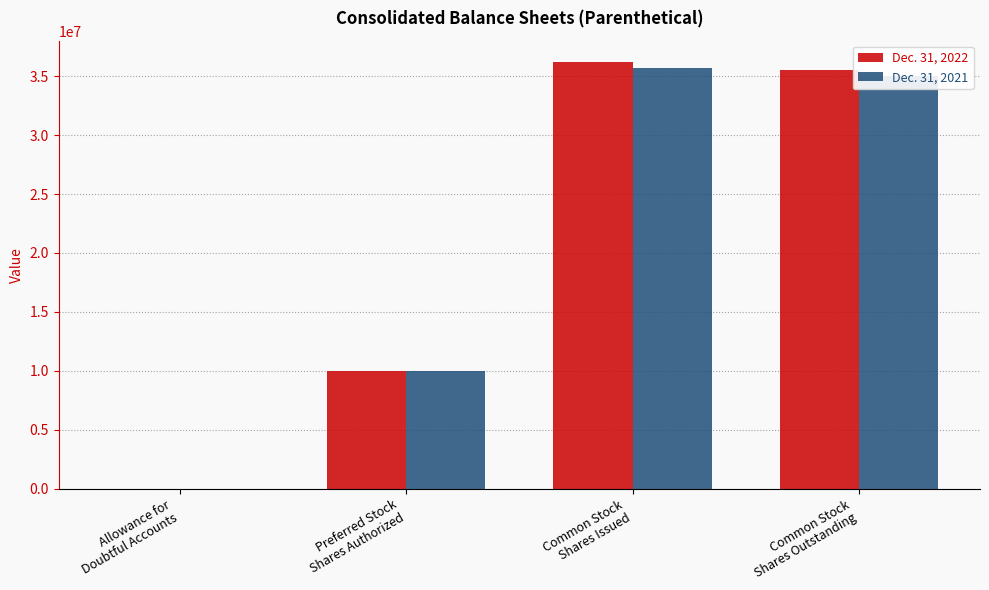

What is the maximum value shown in the chart?

36203423